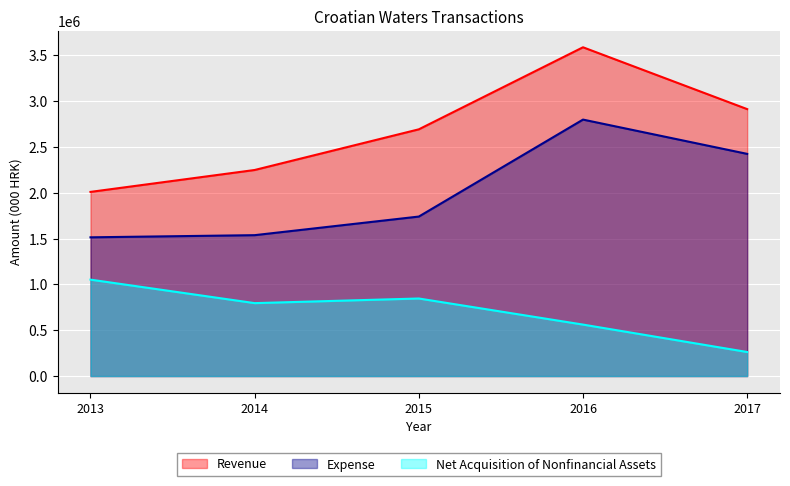

What is the maximum value for Revenue?

3589351